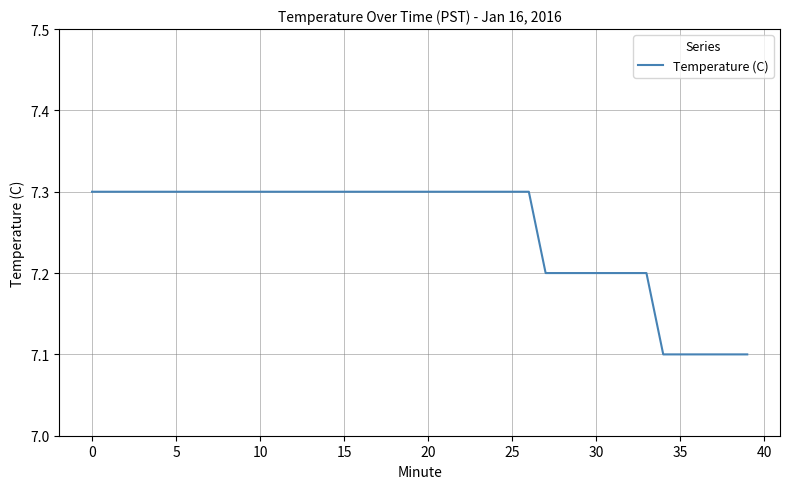

How many lines are shown in the chart?

1